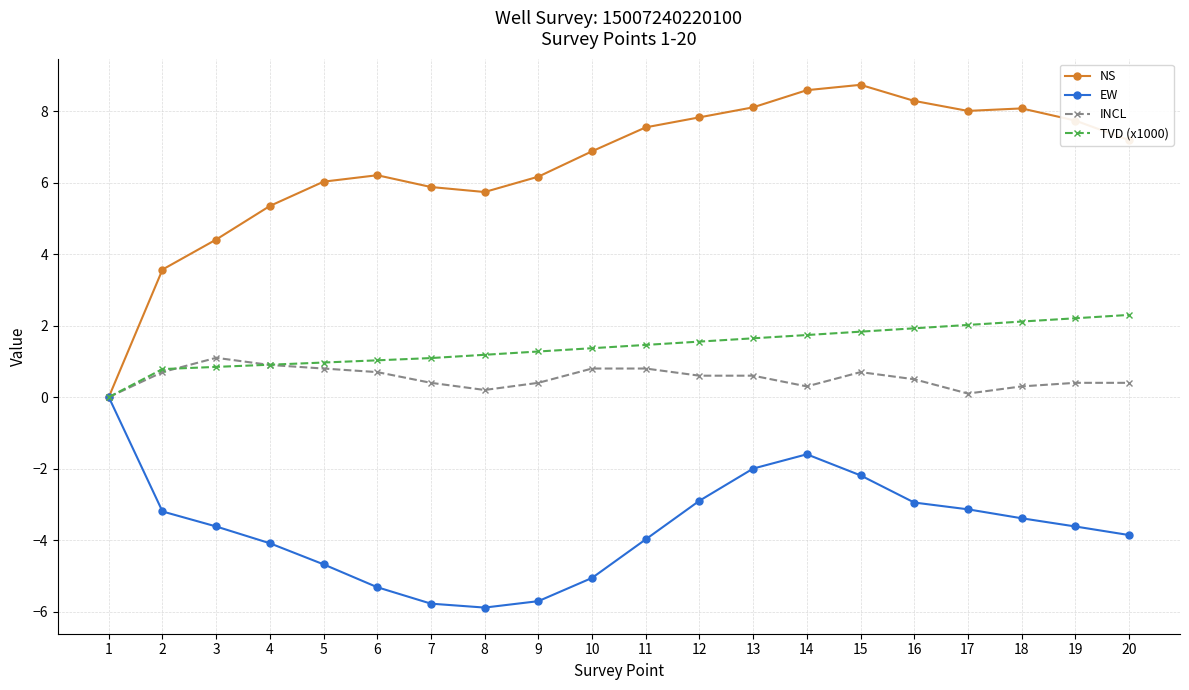

The value of EW at 5 is -2.5. True or false?

False